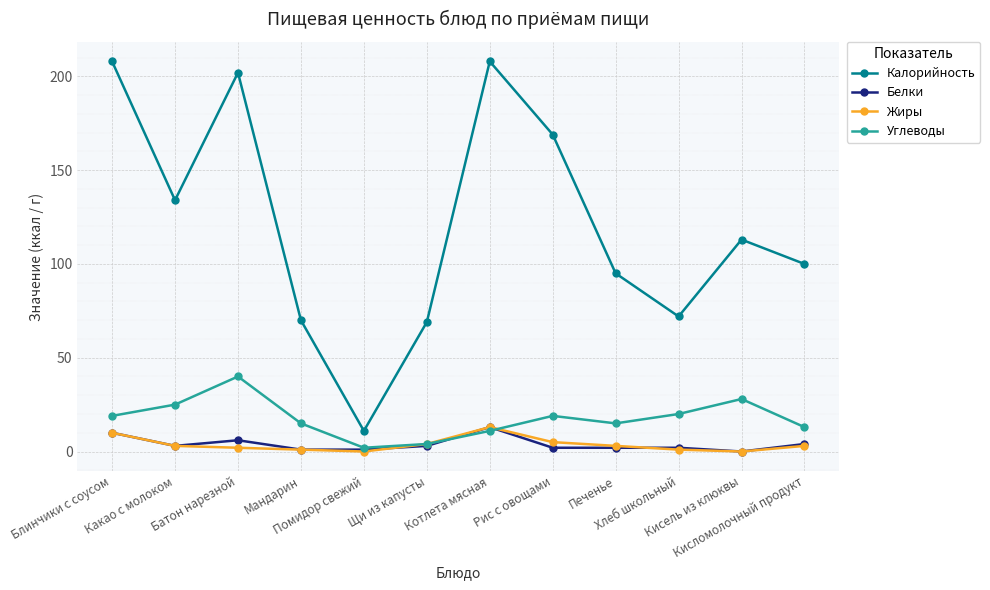

At which label does Жиры first exceed 3?

Блинчики с соусом